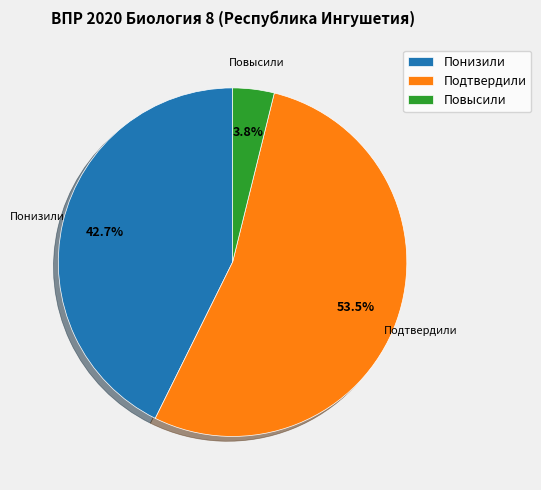

Between Подтвердили and Понизили, which is larger?

Подтвердили